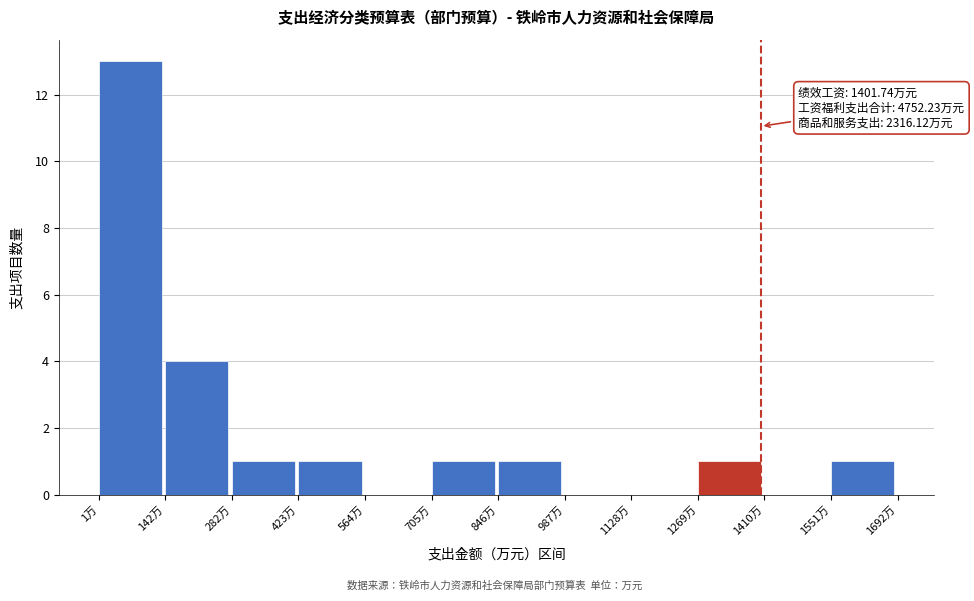

Over which range of the x-axis is the bar tallest?

0 to 140